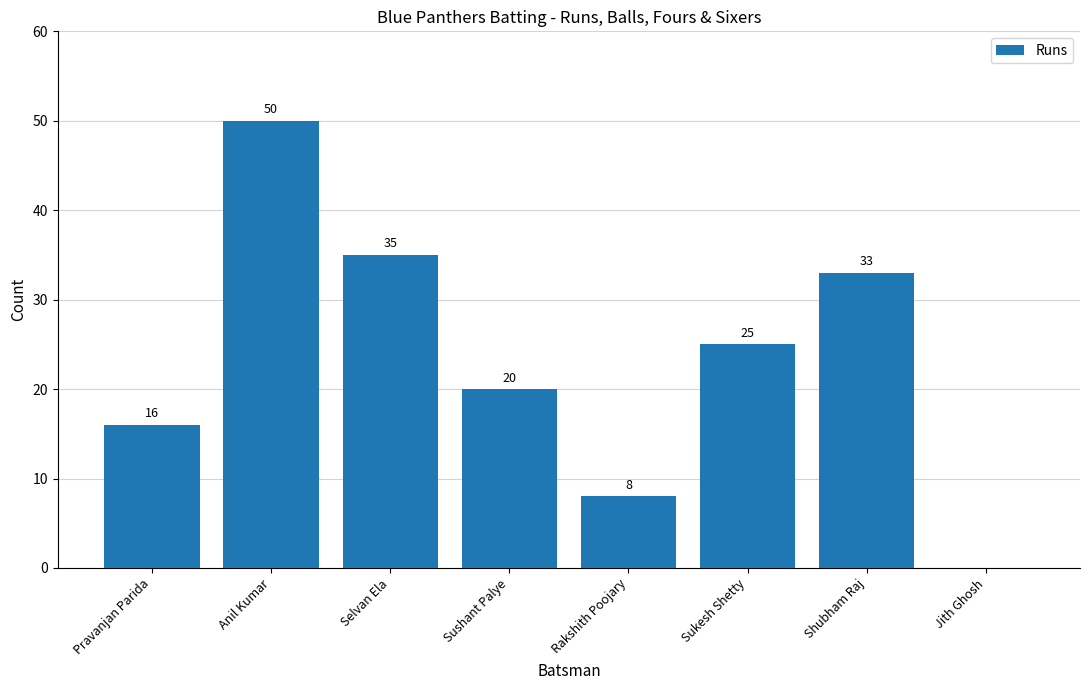

What is the sum of the values at Pravanjan Parida and Rakshith Poojary?

24